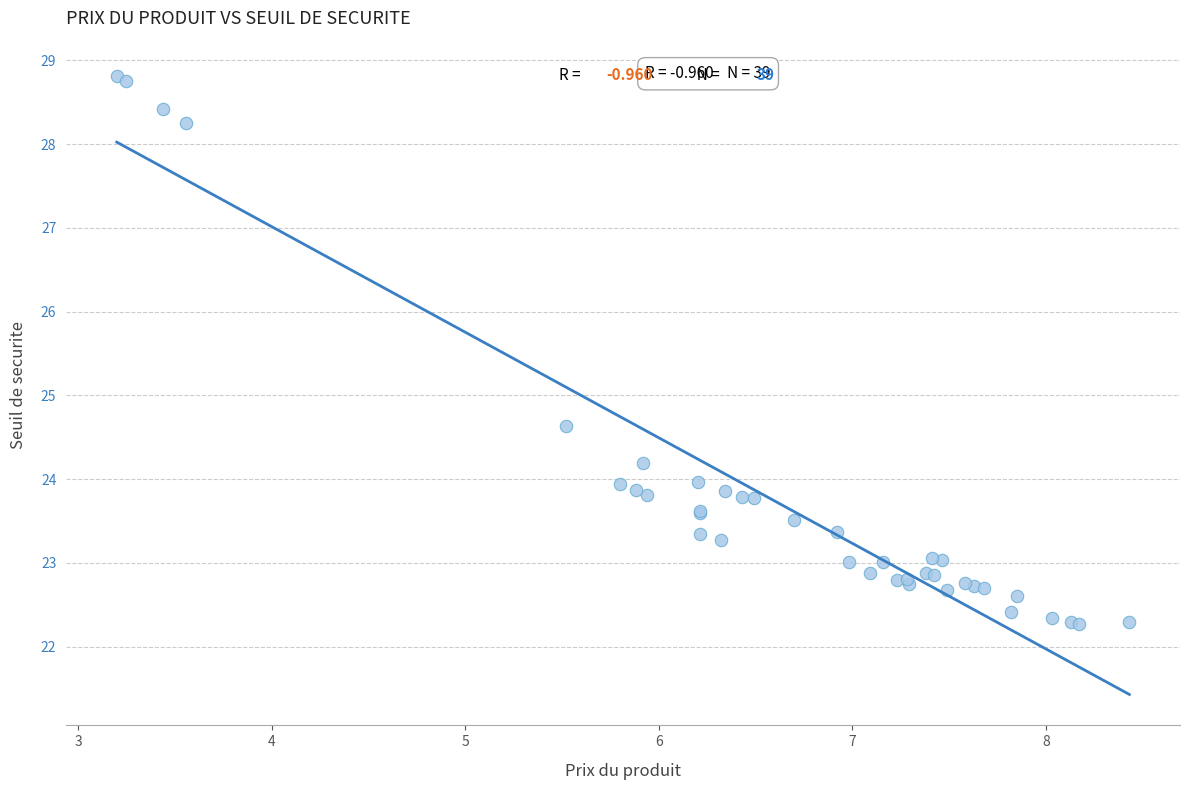

What Y value in the scatter plot is closest to 25?

24.6